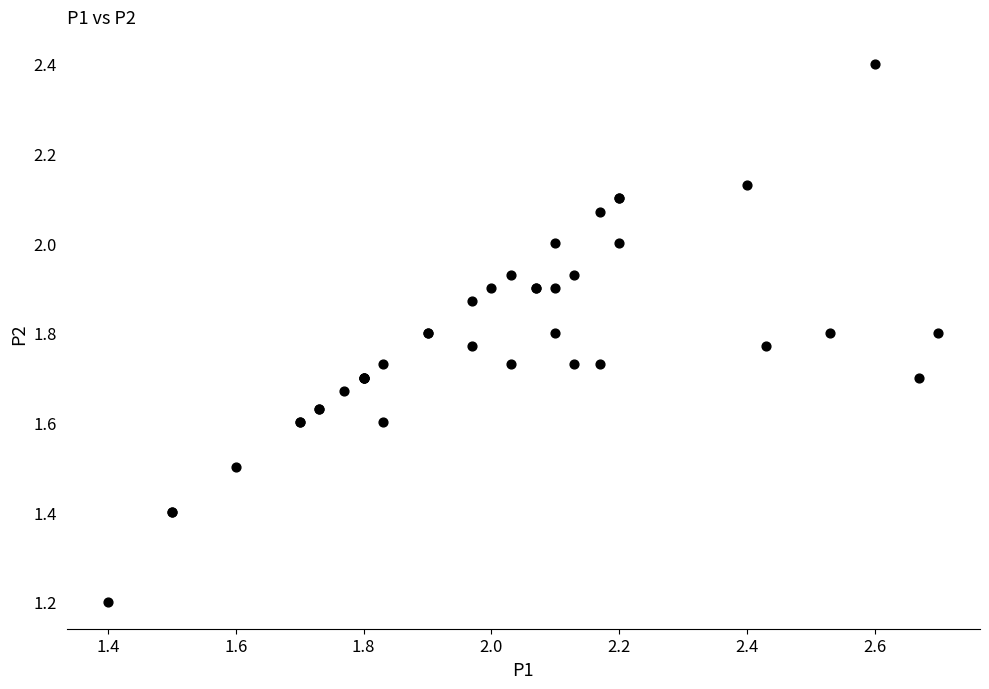

What Y value in the scatter plot is closest to 1?

1.2